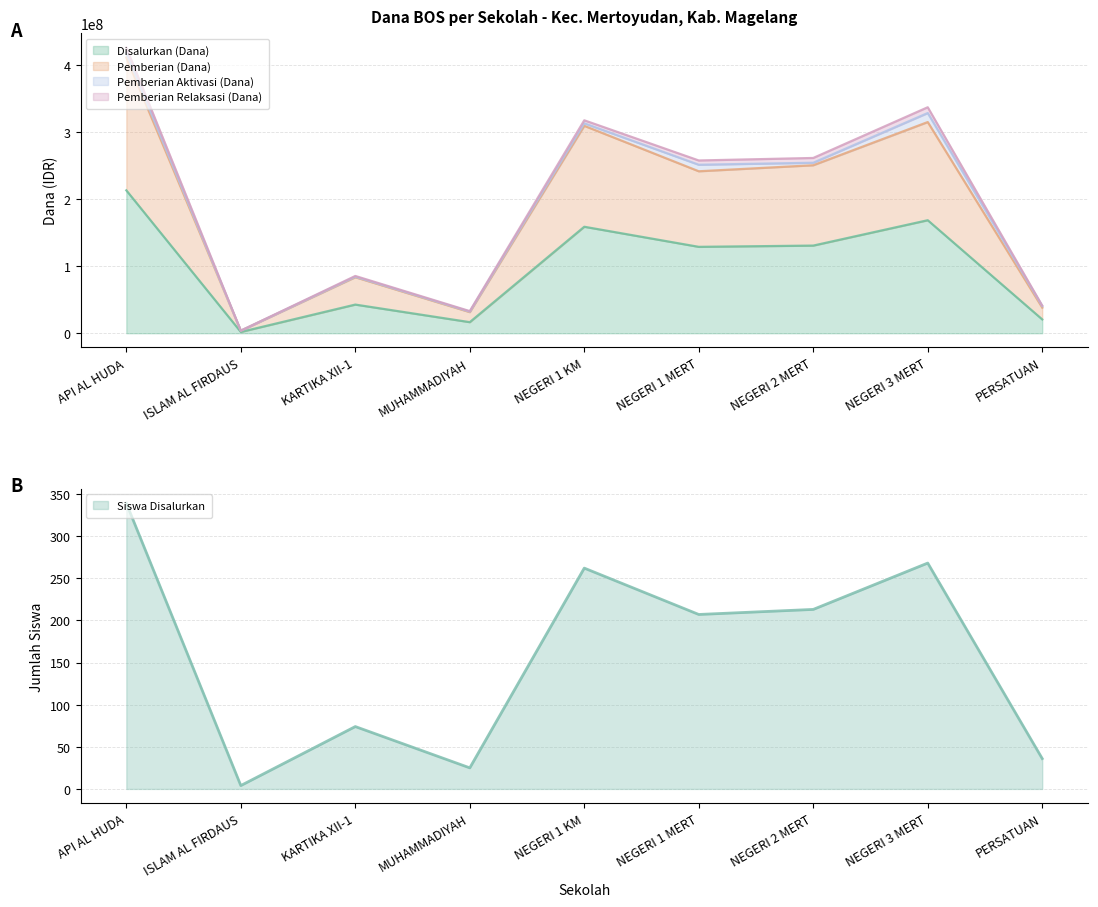

Which series has the largest total across all categories?

Pemberian (Dana)